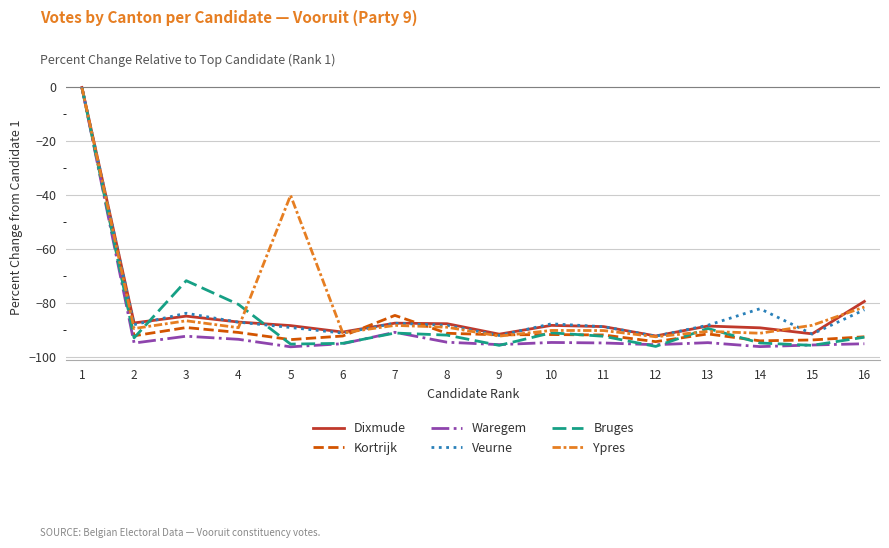

Is the value of Dixmude at 2 greater than the value of Ypres at 1?

No